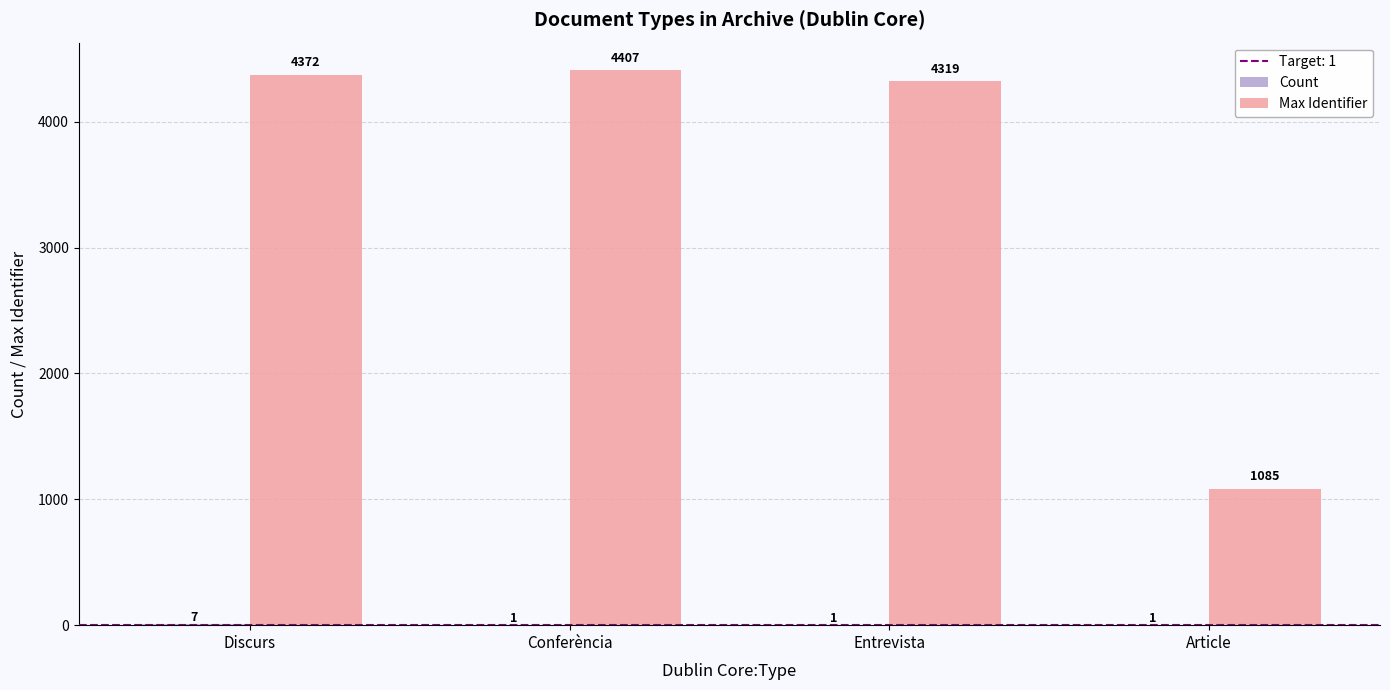

What is the greatest value displayed?

4407